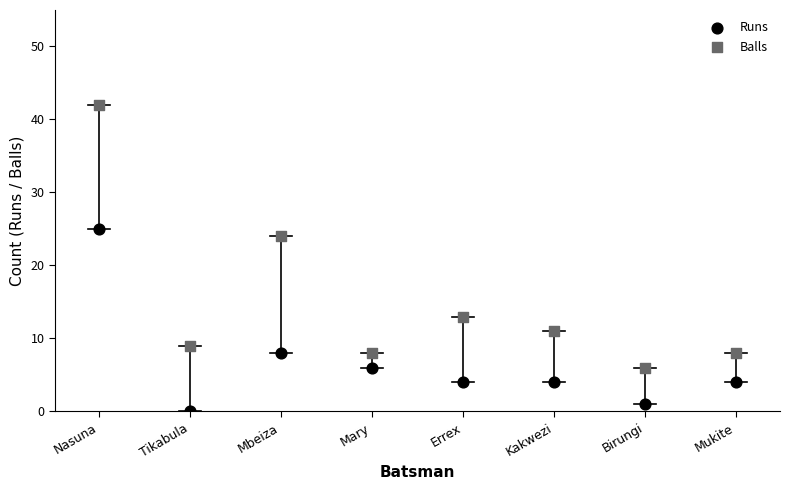

Across all data points, what is the range of Y values (max minus min)?

42